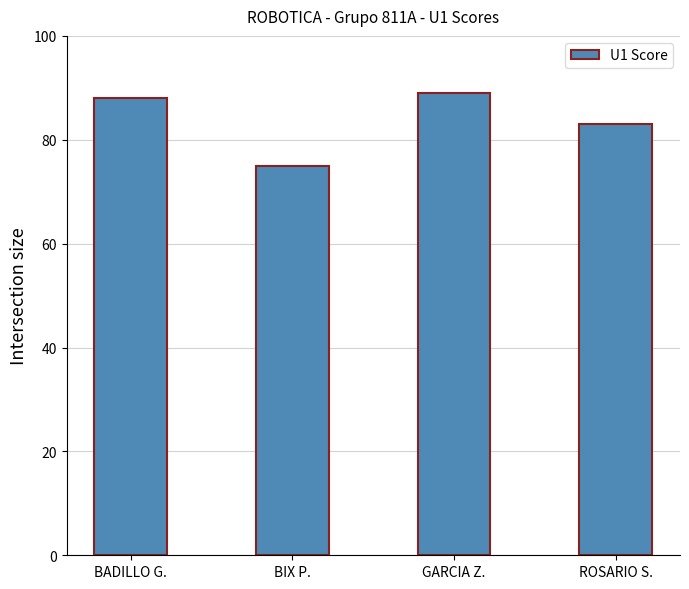

Where is the data nearest to the value 82?

ROSARIO S.